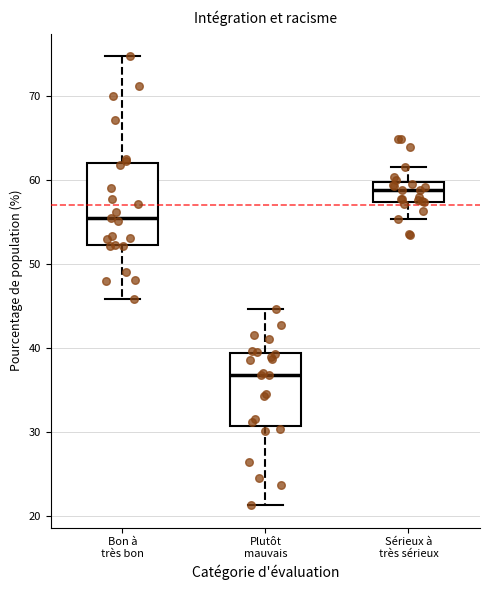

Reading left to right, transcribe this box plot: for each box, give where its median line is, the range the box spans, and where its two whiskers end, as read against the y-axis. The values are not printed on the chart, so give them approximately, as read against the axis.

Bon à très bon: median 55, box 52 to 62, whiskers 46 to 75
Plutôt mauvais: median 37, box 31 to 39, whiskers 21 to 45
Sérieux à très sérieux: median 59, box 57 to 60, whiskers 55 to 61